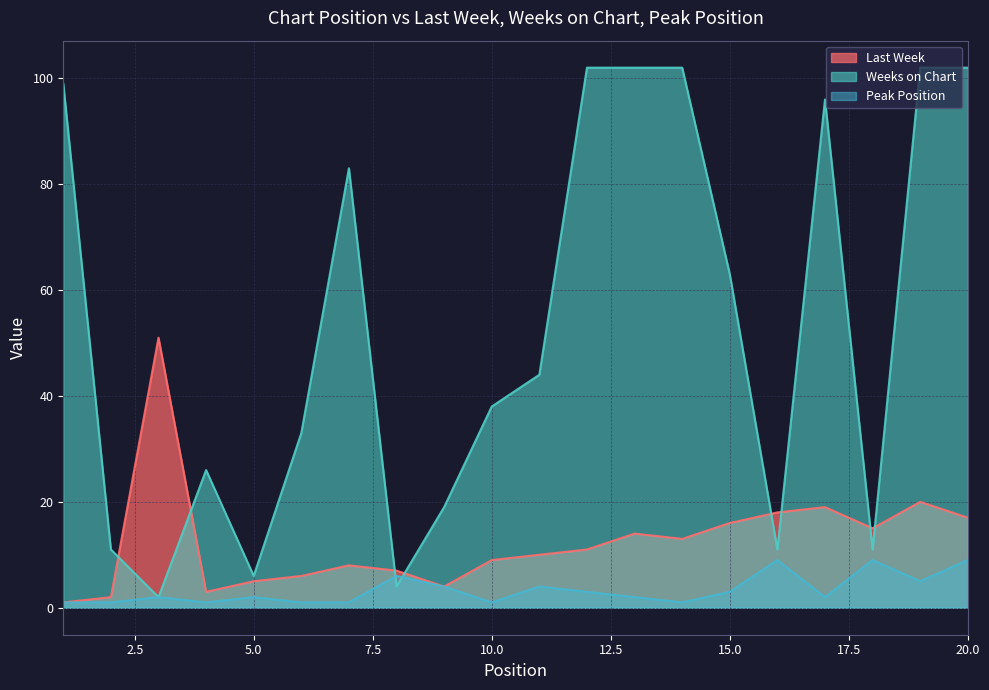

What is the sum of the Last Week values at 6 and 2?

8